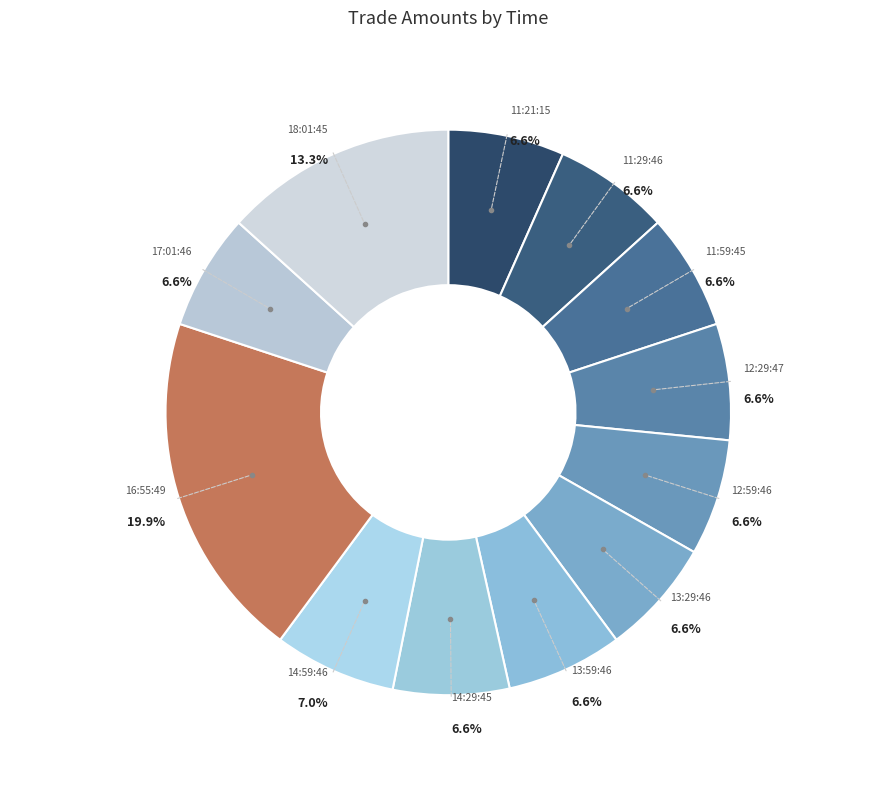

What percentage is NOT represented by 11:21:15?

93.4%